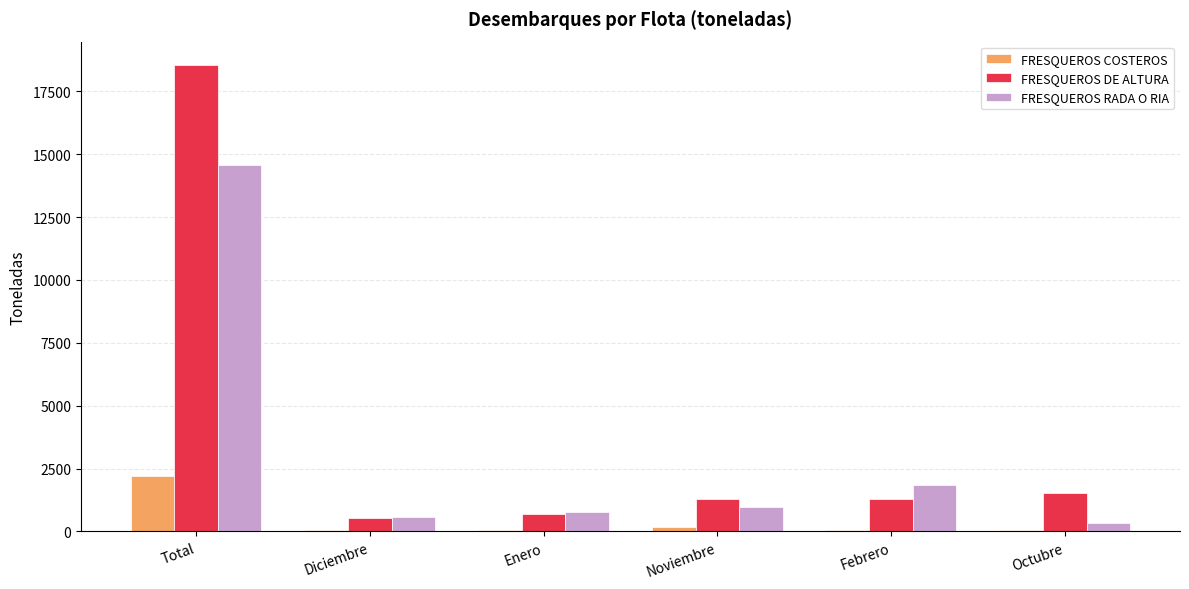

Which series has the largest total across all categories?

FRESQUEROS DE ALTURA